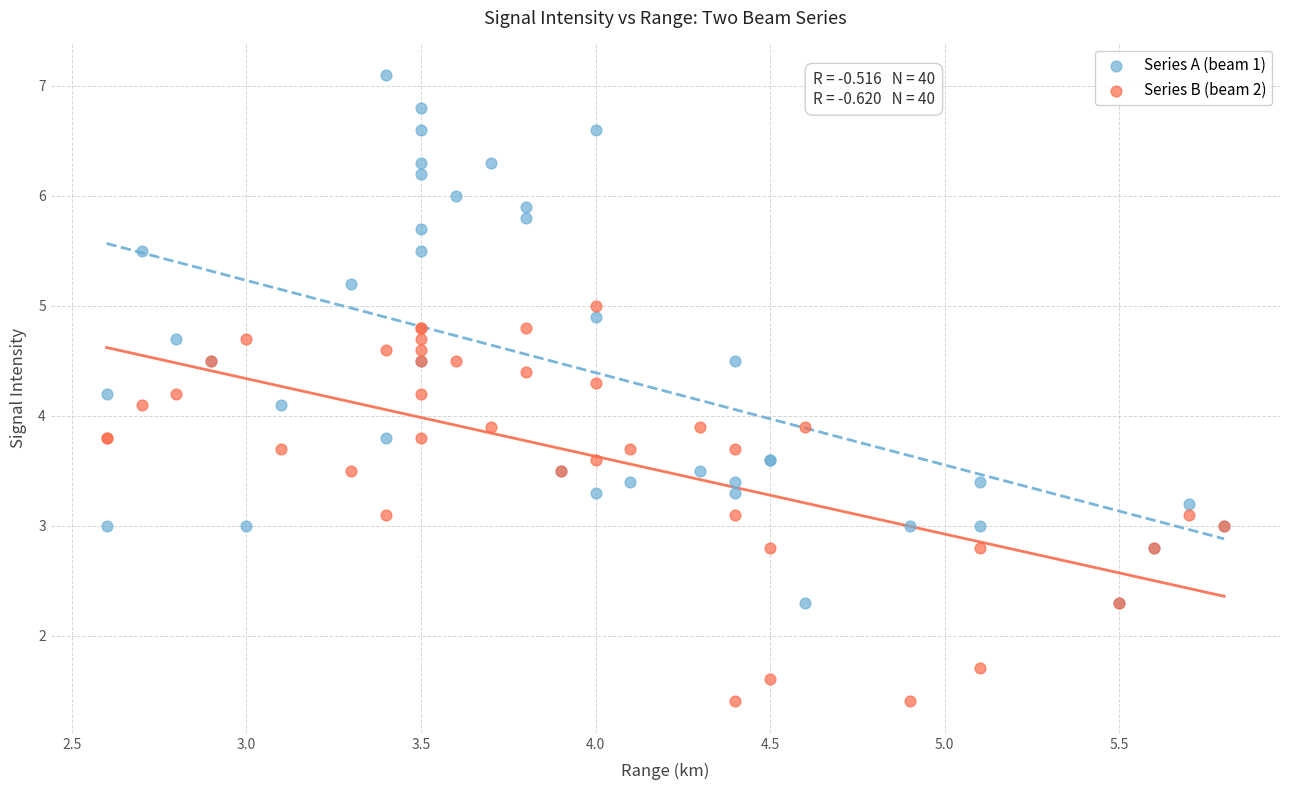

Which series contains the lowest Y value?

Series B (beam 2)